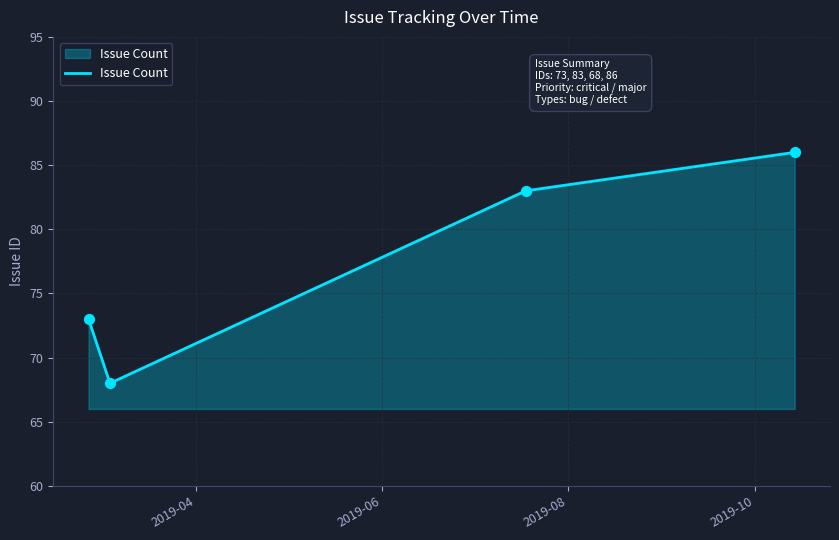

What is the sum of all values?

310